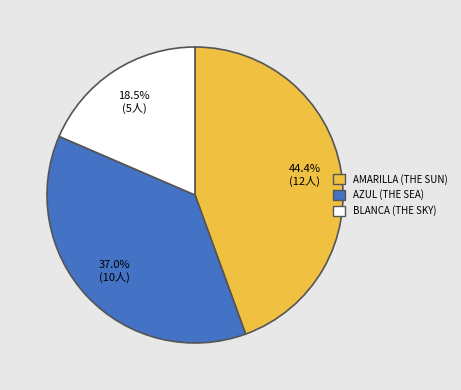

Rank the categories by value from highest to lowest.

AMARILLA (THE SUN), AZUL (THE SEA), BLANCA (THE SKY)